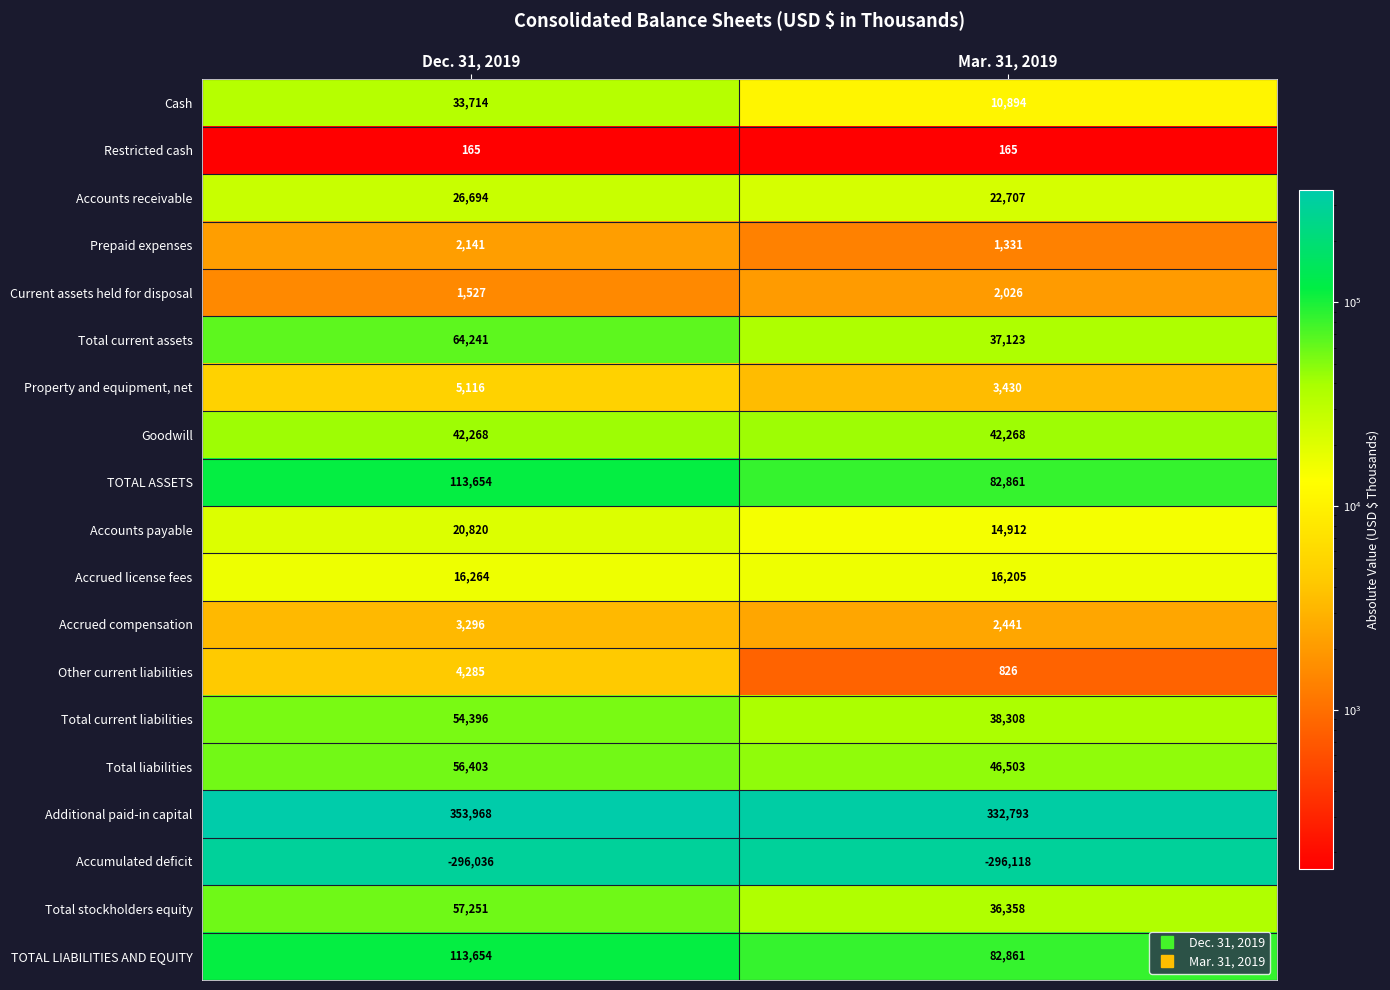

What is the difference between the highest and lowest values at Mar. 31, 2019?

628911